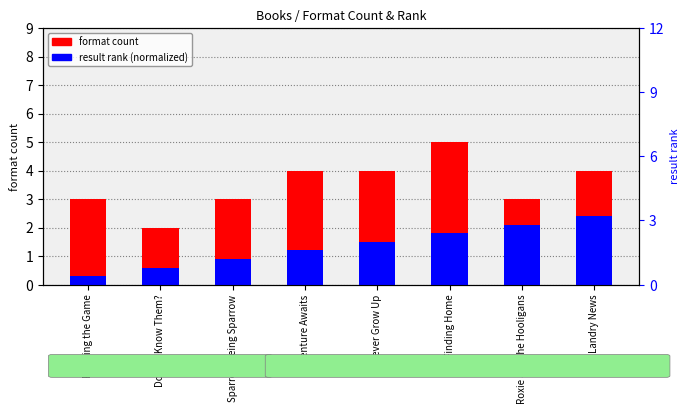

At Painting the Game, list the series in order from smallest to largest.

result rank (normalized), format count